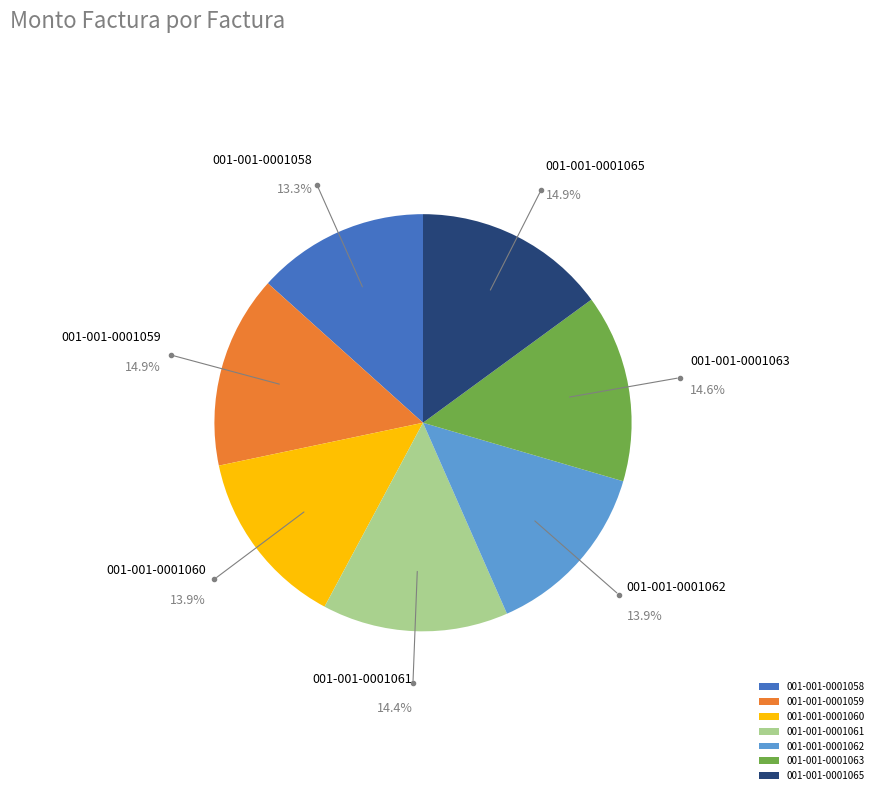

Is it true that 001-001-0001060 is 14% of the pie?

True